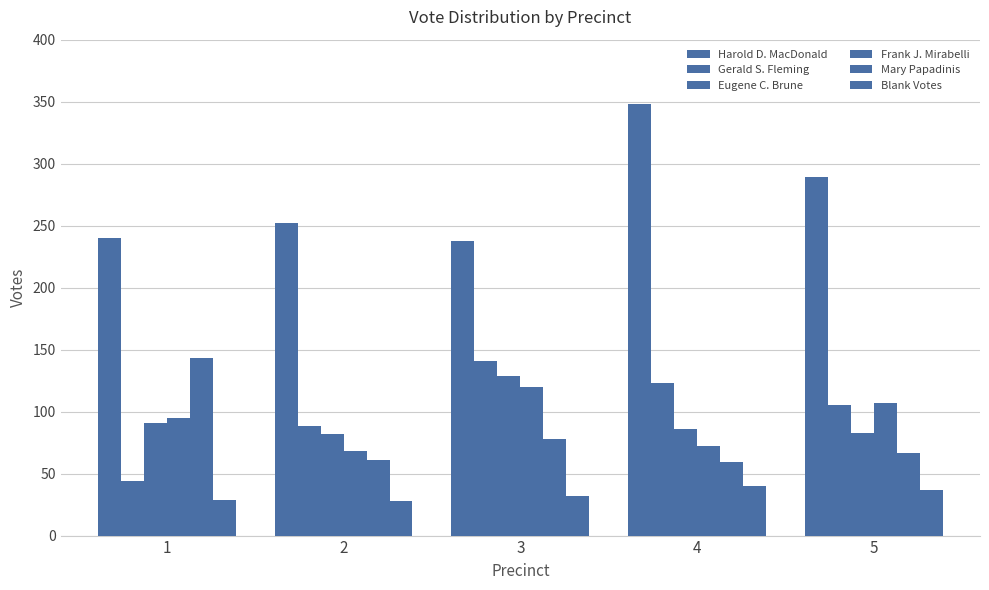

What is the maximum value for Frank J. Mirabelli?

120